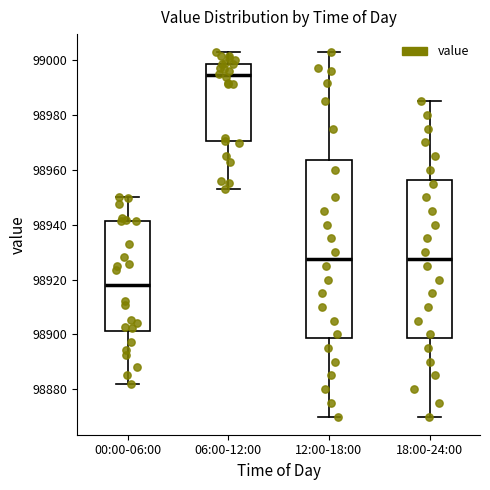

Where is the lower edge of the box for 06:00-12:00 on the y-axis? The values are not printed on the chart, so give them approximately, as read against the axis.

98970